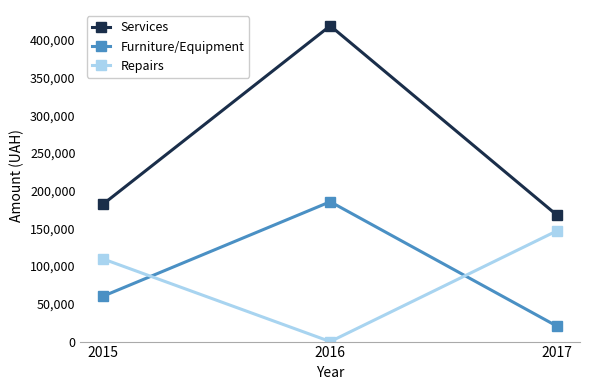

Reading right to left, what are all the values shown in this chart?

Services: 167202.0	418555.3	182261.3
Furniture/Equipment: 20202.0	185351.0	60247.0
Repairs: 147000.0	0.0	109474.3